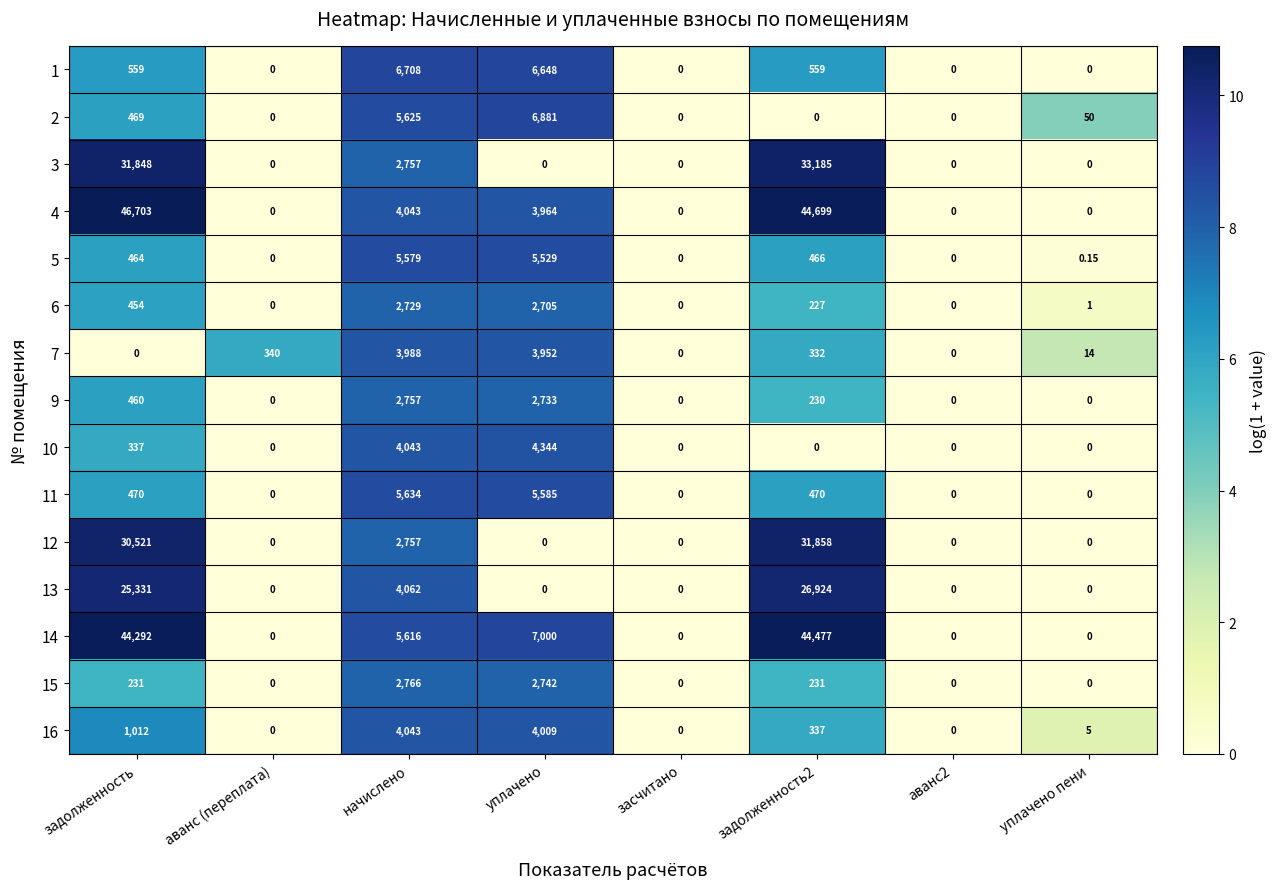

Which series has the largest total across all categories?

14